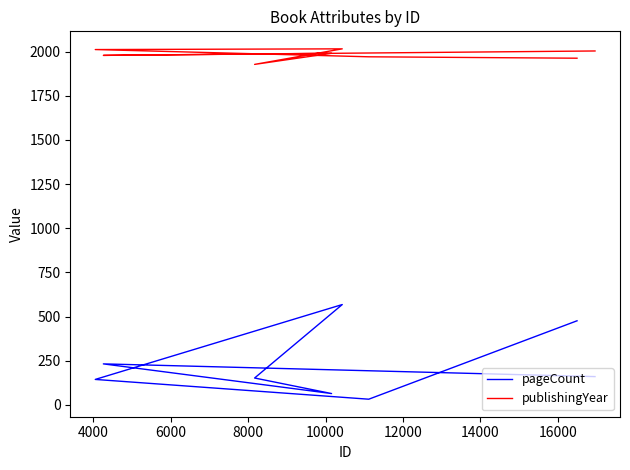

True or false: pageCount has more than 0 interior local peaks.

True